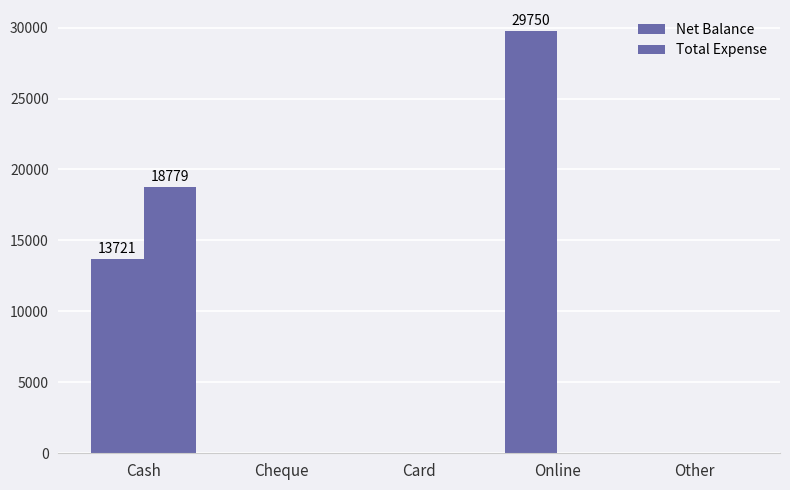

What is the label of the 3rd bar from the right?

Card